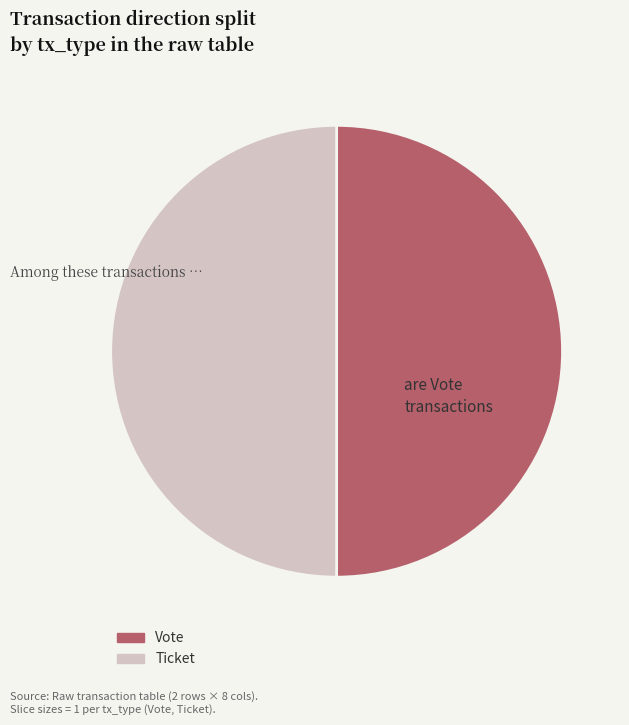

True or false: Ticket accounts for 50% of the total.

True